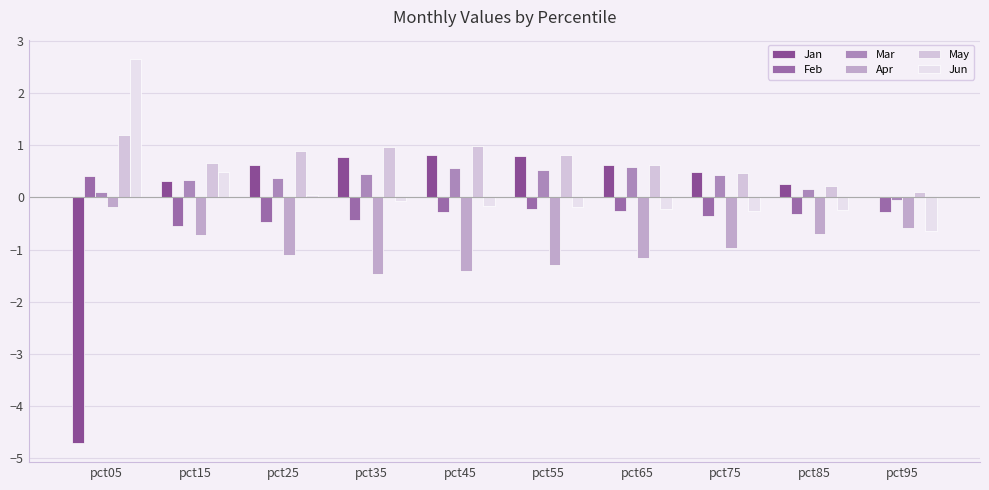

List the series in order of their peak value, lowest first.

Apr, Feb, Mar, Jan, May, Jun